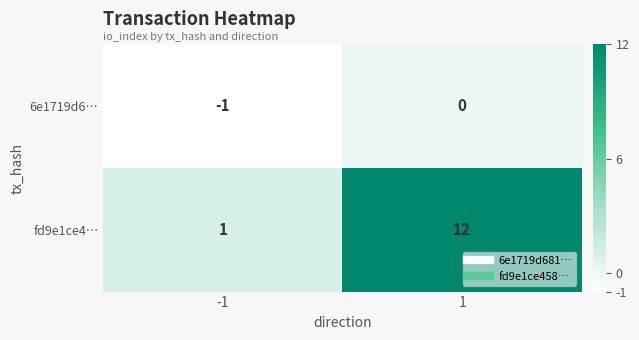

What is the maximum value shown in the chart?

12